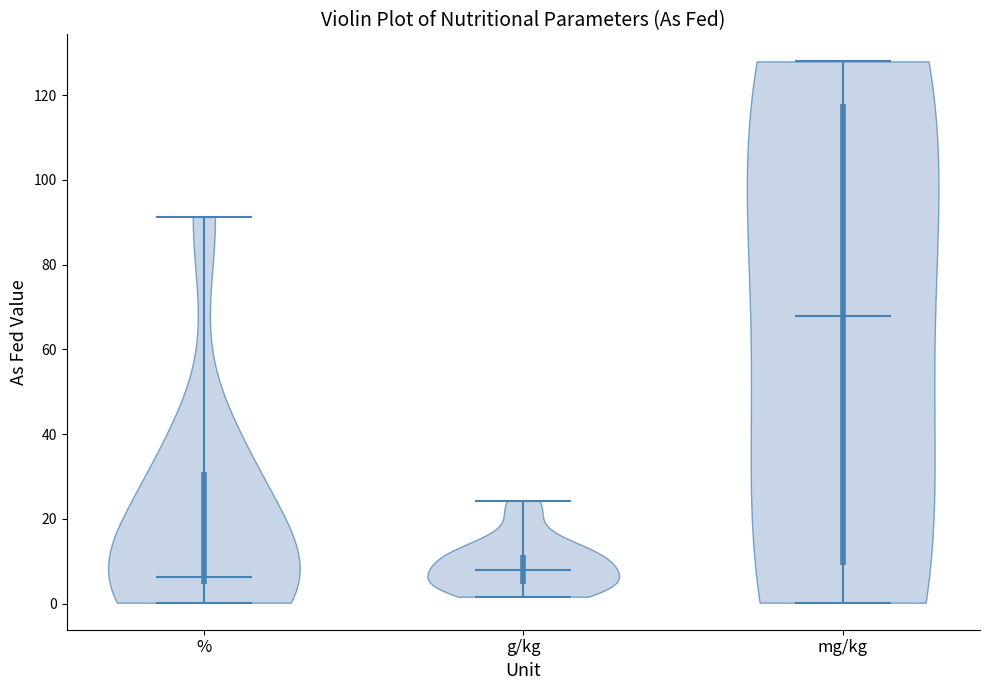

Reading left to right, read every violin against the y-axis: where its median line is, and the lowest and highest points it reaches. The values are not printed on the chart, so give them approximately, as read against the axis.

%: median line 6, lowest point 0, highest point 92
g/kg: median line 8, lowest point 2, highest point 24
mg/kg: median line 68, lowest point 0, highest point 128